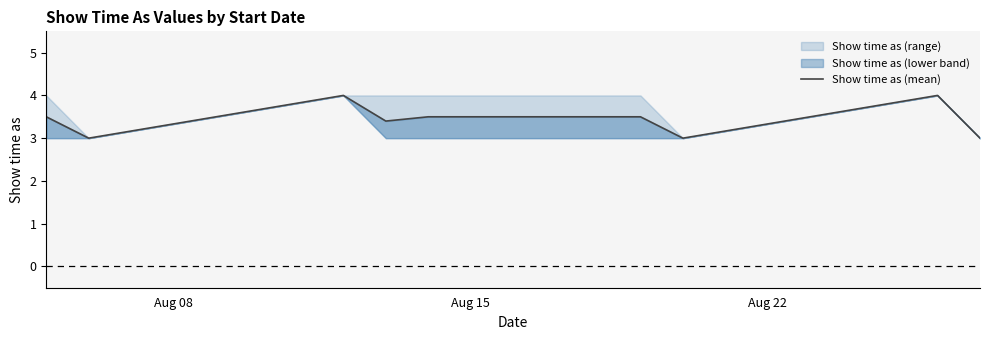

What is the maximum value for Show time as (mean)?

4.0